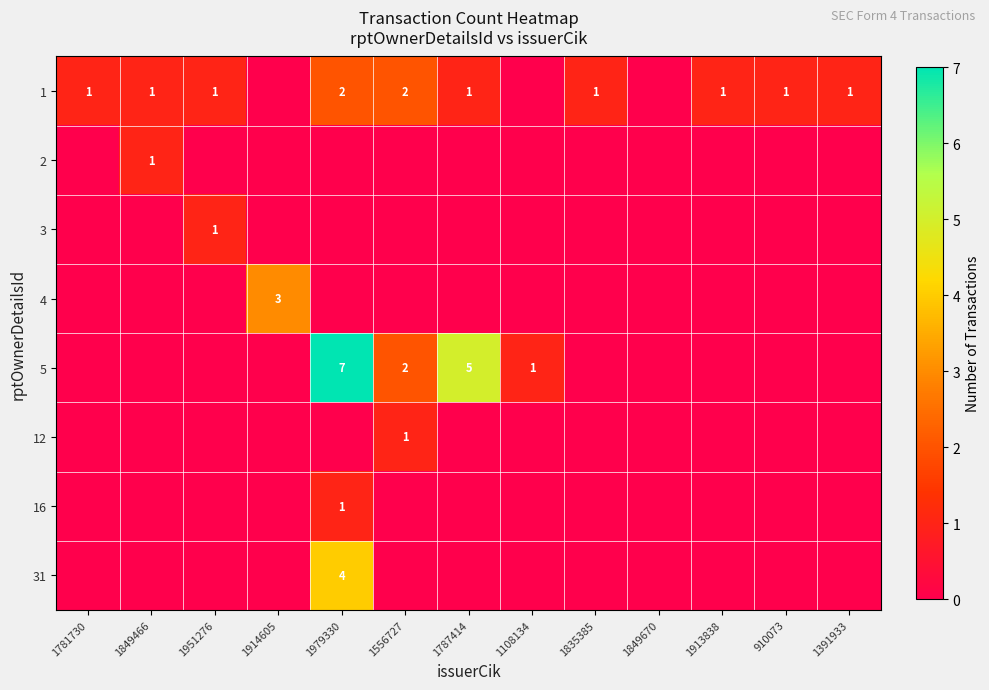

Which has a higher value, 1835385 or 1951276?

1835385